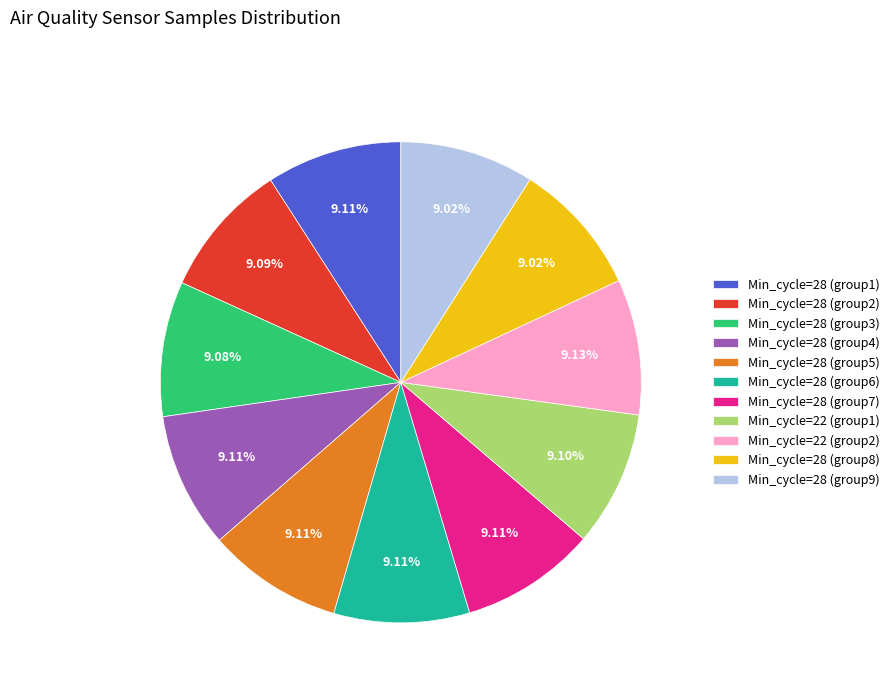

How many slices are in this pie chart?

11